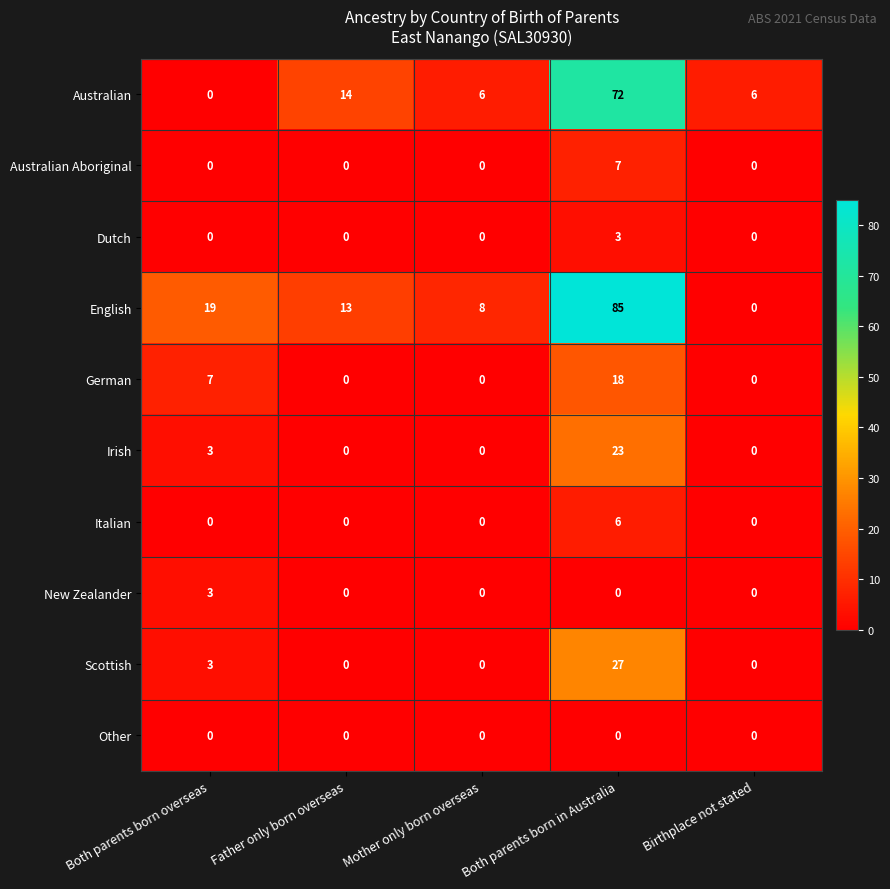

How many distinct data groups are displayed?

10